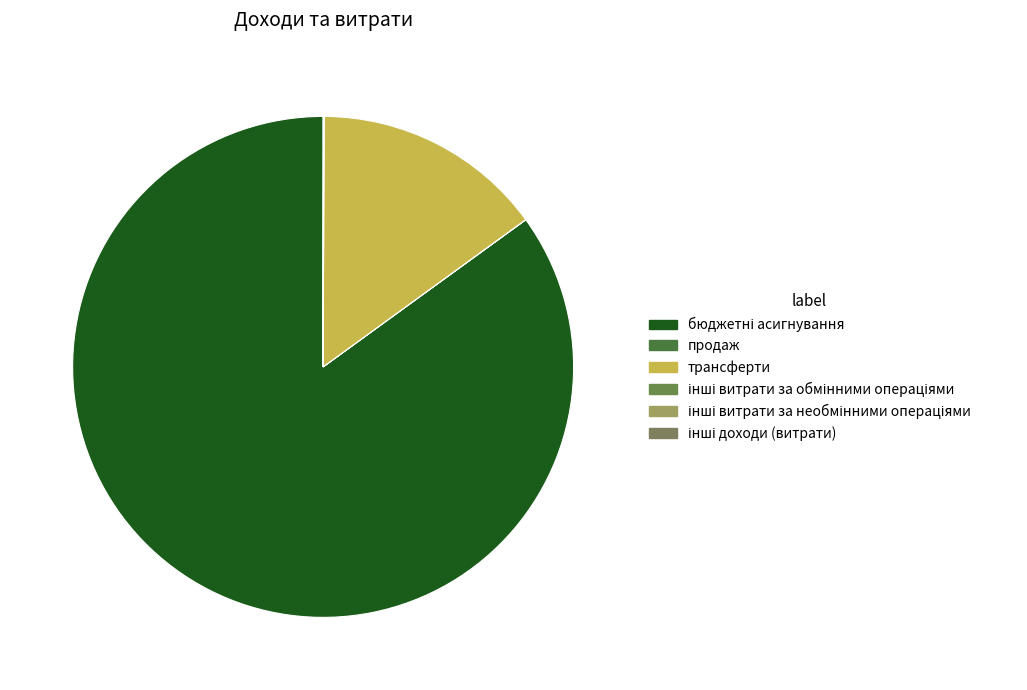

How many segments does this pie chart have?

6